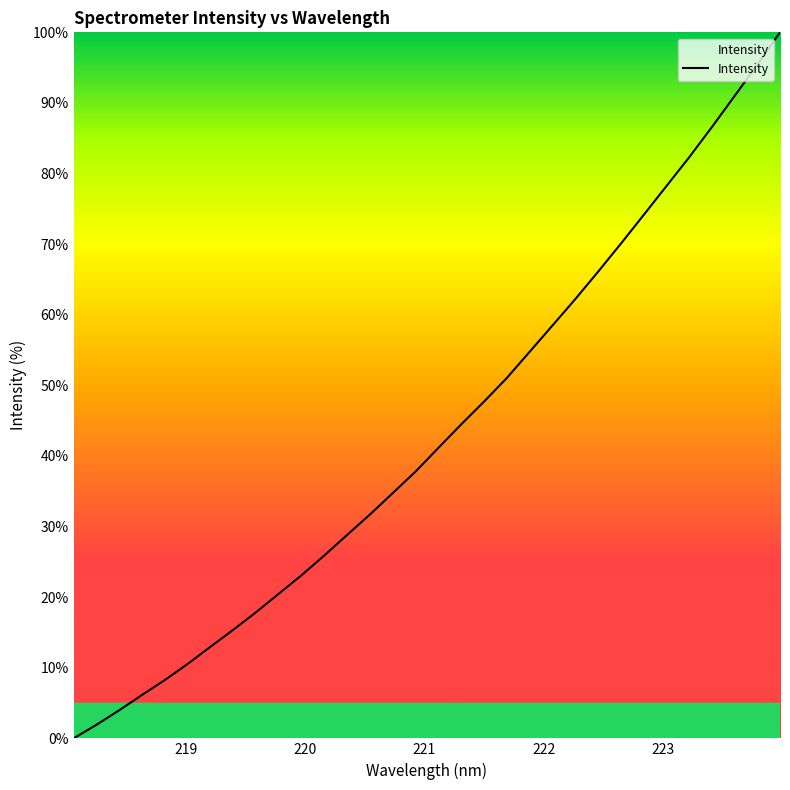

What is the maximum value shown in the chart?

100.0